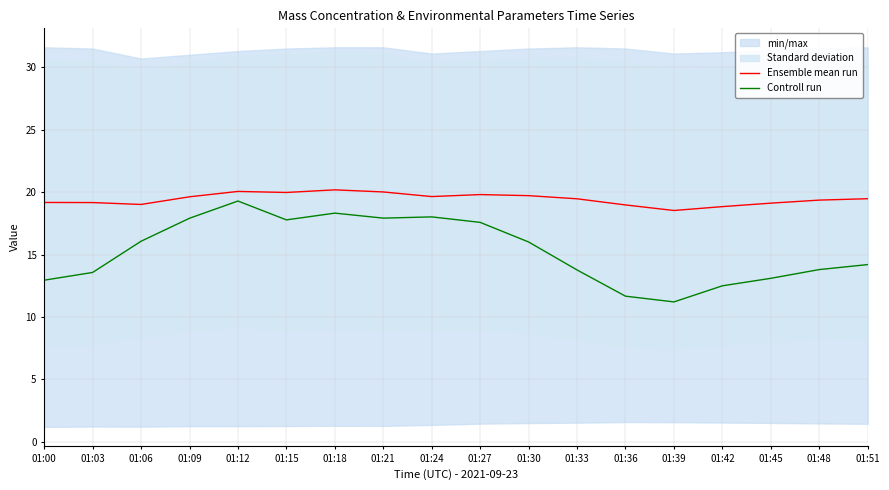

What is the sum of the Ensemble mean run values at 01:30 and 01:18?

39.9